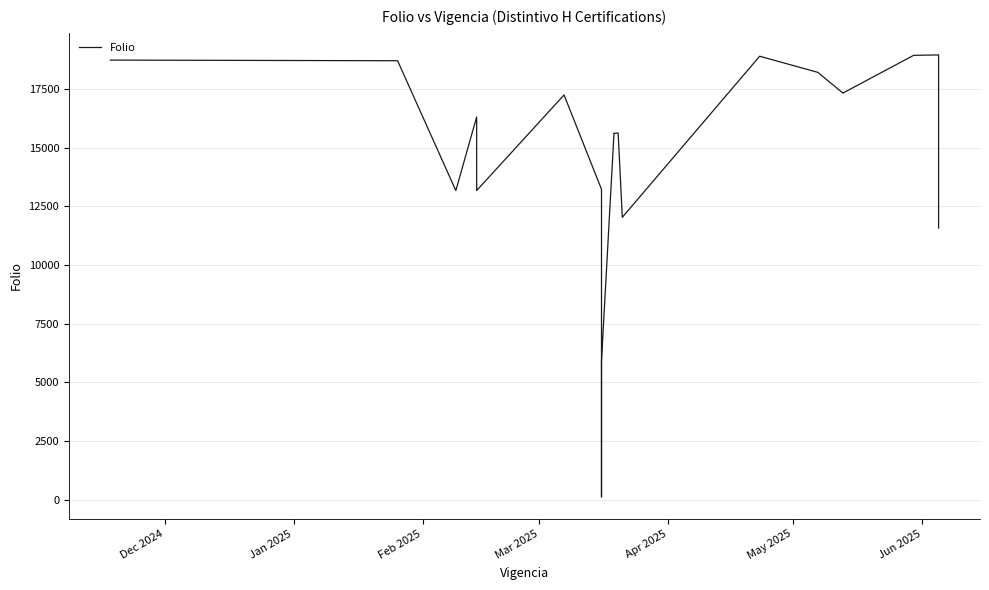

What is the difference between the second highest and second lowest values?

13069